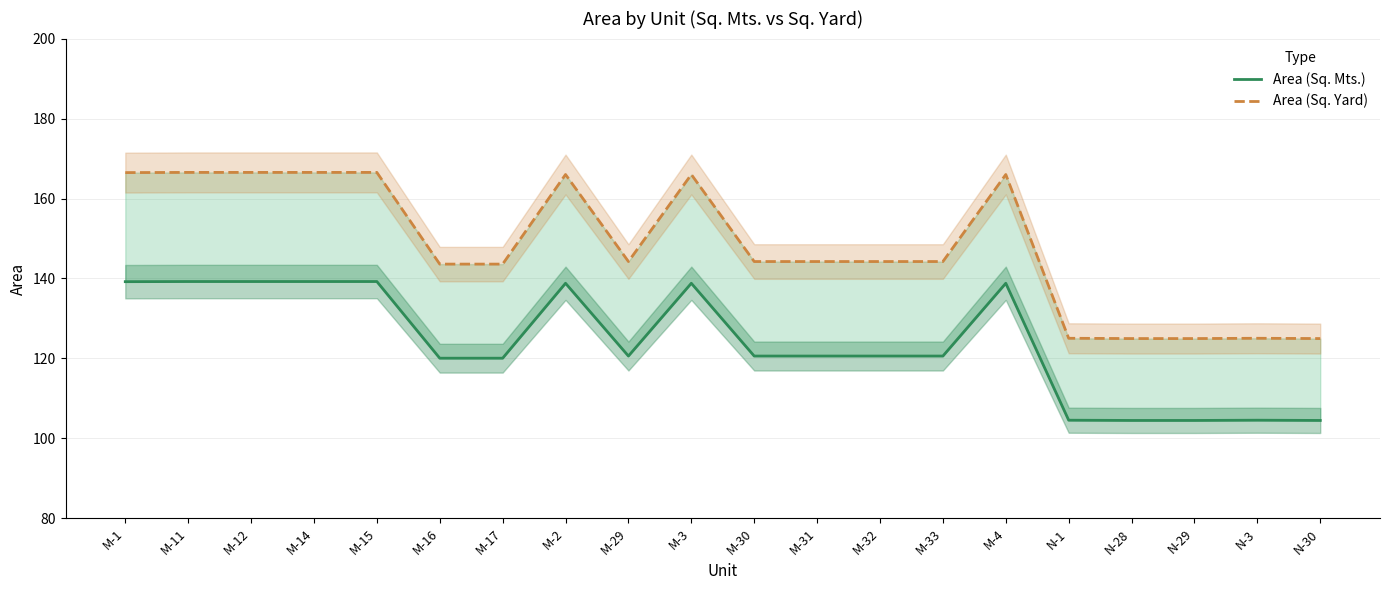

What position from the right is M-16?

15